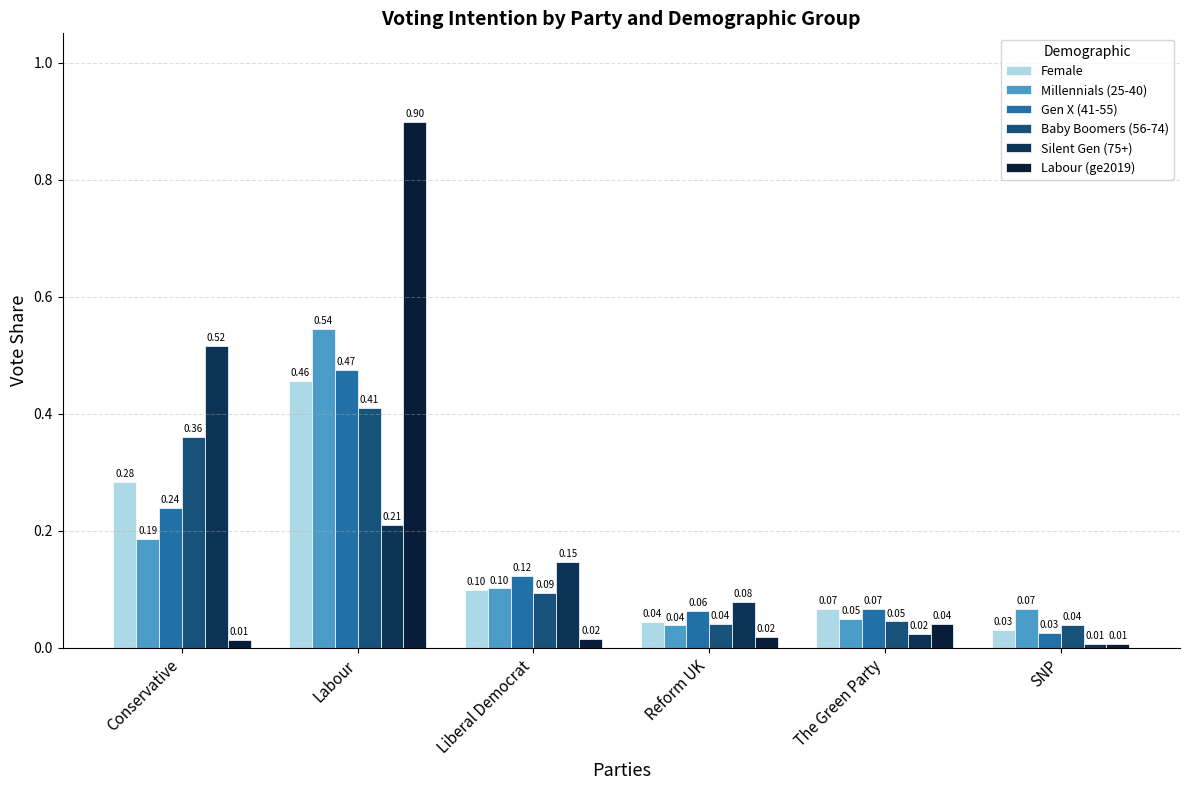

Which category has the highest value across all series?

Labour